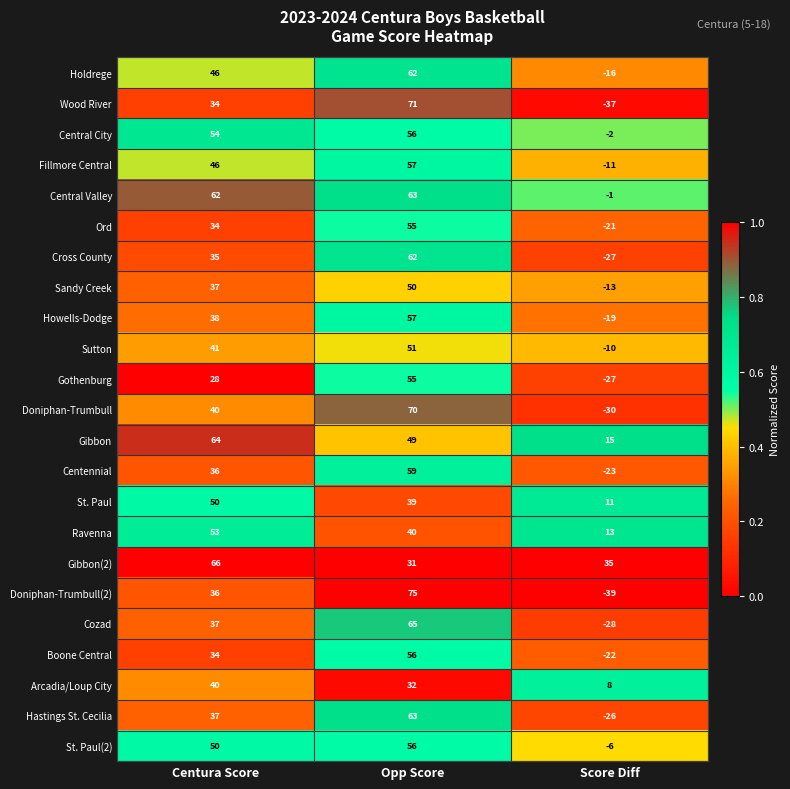

The Central Valley series shows 63 at Opp Score. True or false?

True